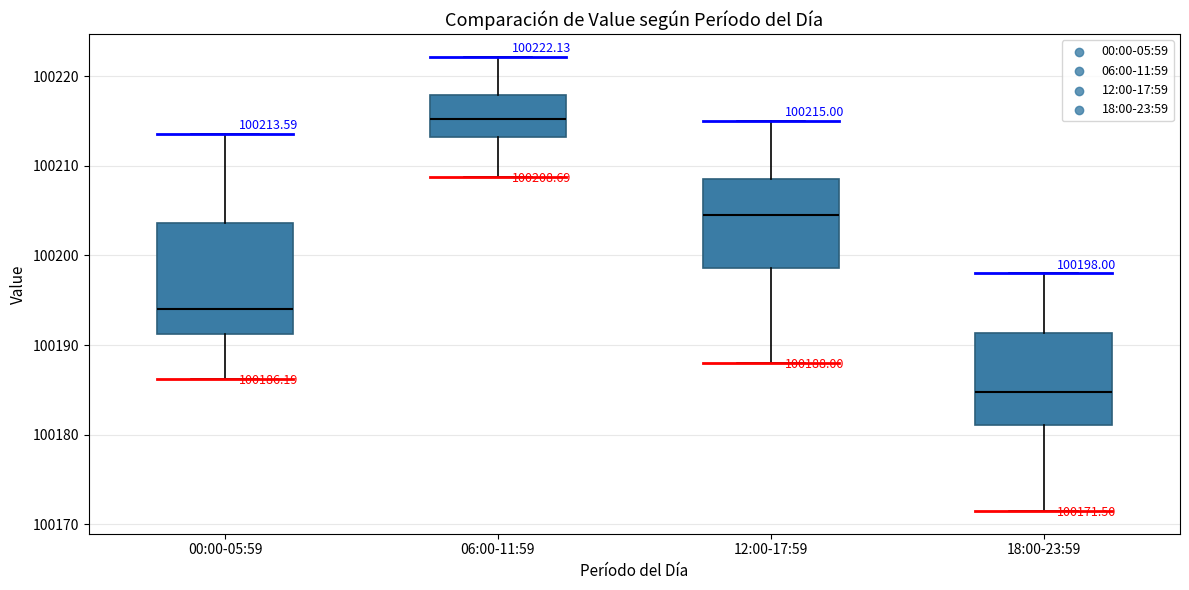

Which box's median line is the highest?

06:00-11:59